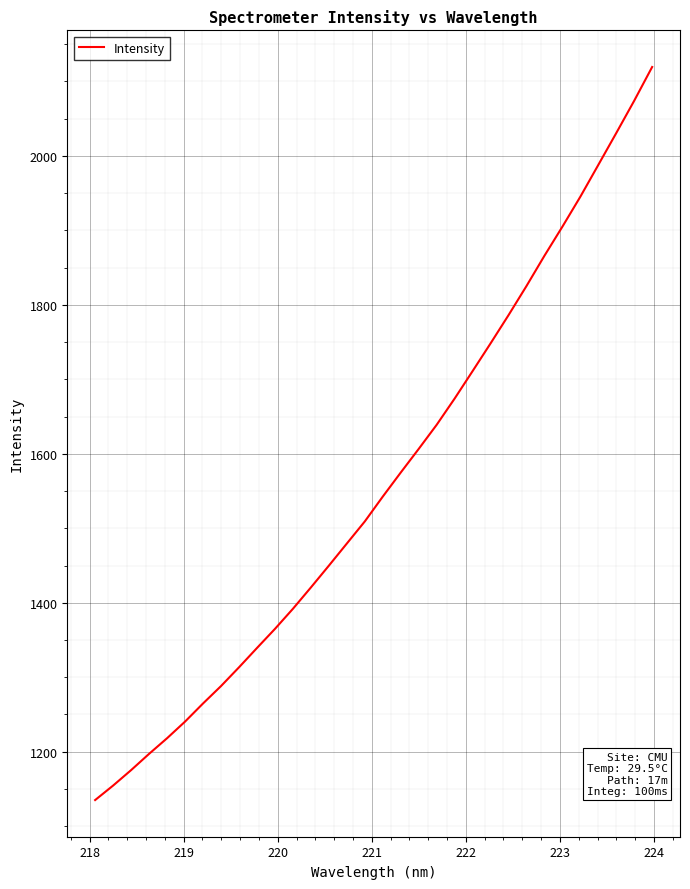

What is the greatest value displayed?

2119.2